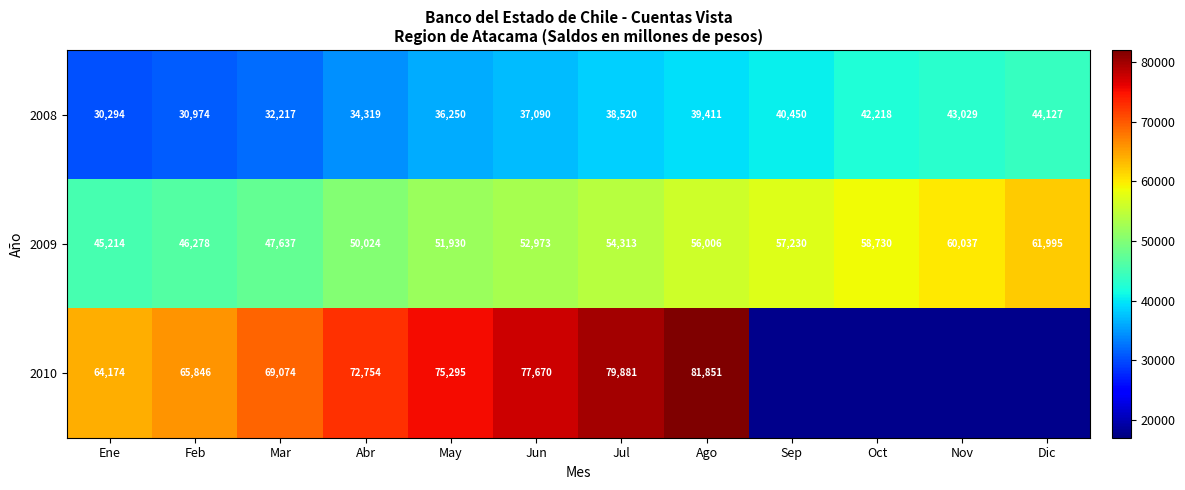

List the labels in order of 2009 value, largest first.

Dic, Nov, Oct, Sep, Ago, Jul, Jun, May, Abr, Mar, Feb, Ene